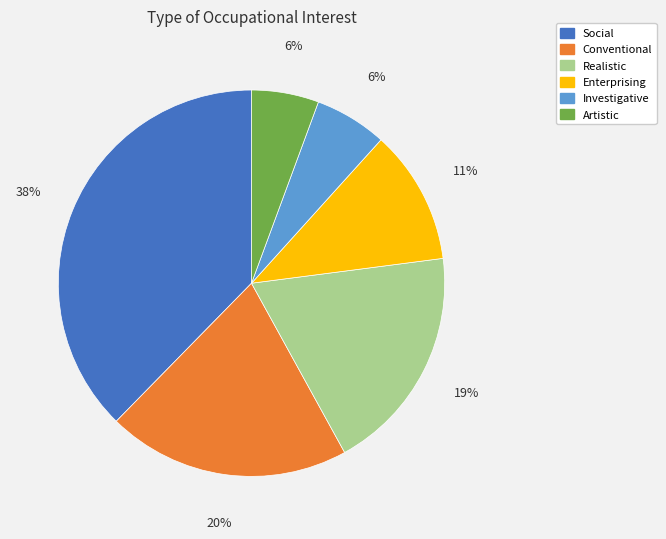

Is there a majority slice in this chart?

No